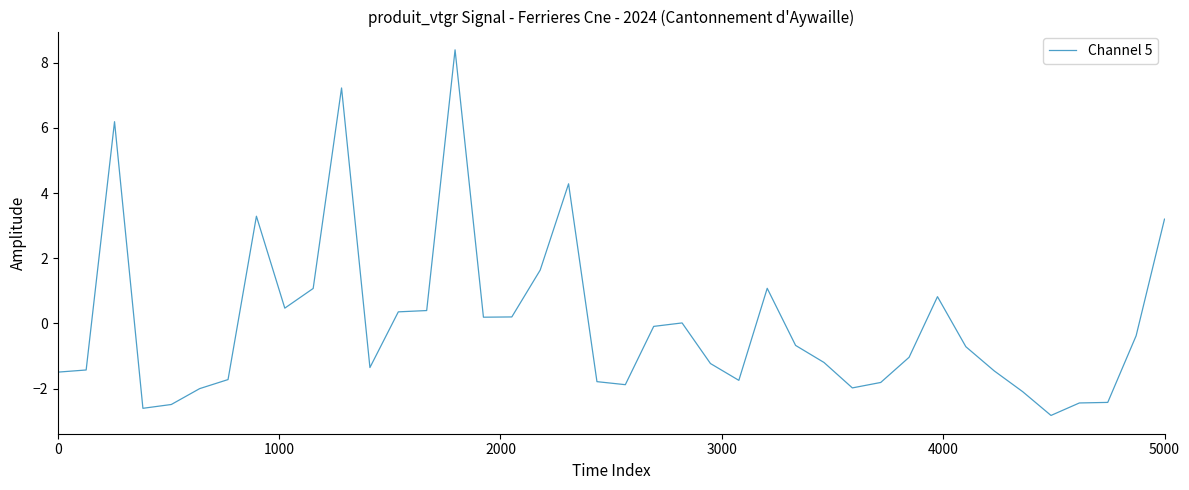

Does the chart display data point markers on the line(s)?

No